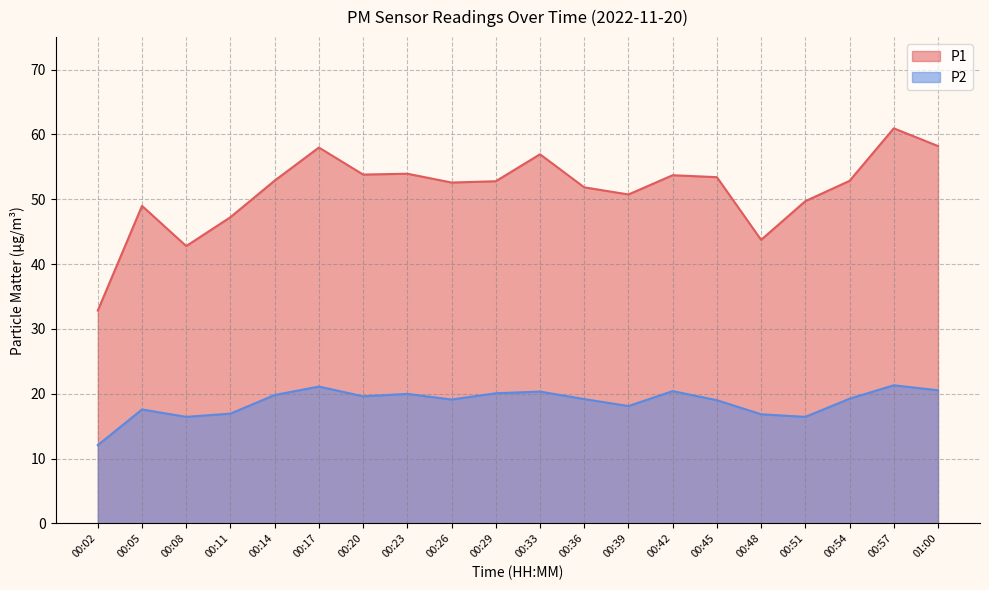

What is the label of the 3rd point from the right?

00:54